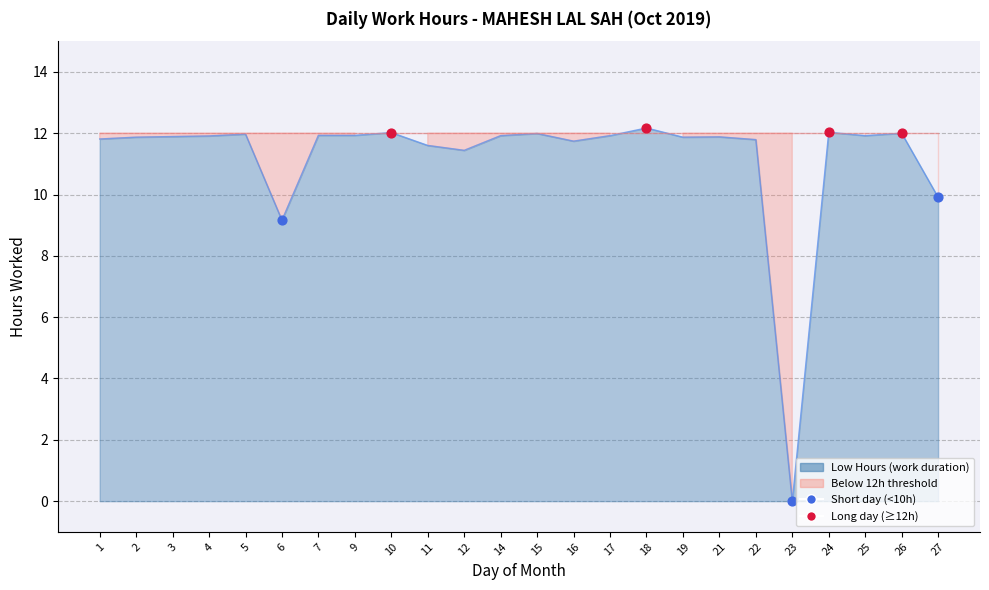

What is the change in value from 1 to 25?

+0.1